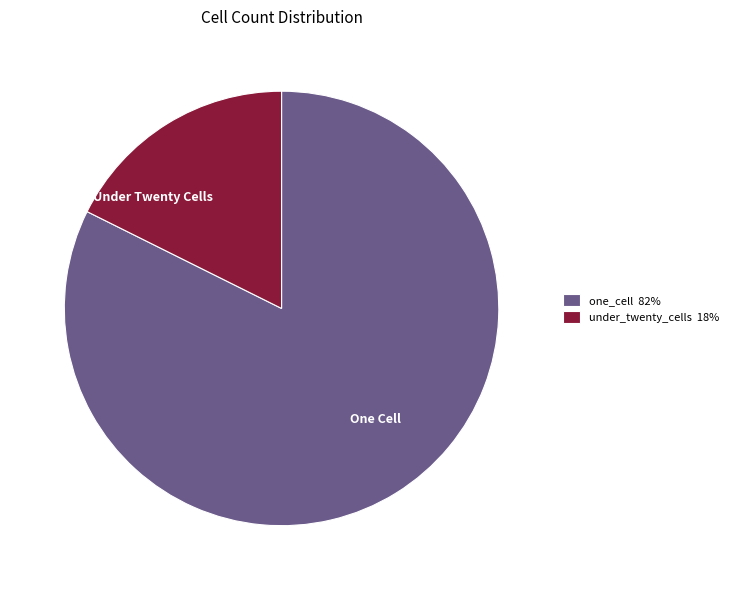

How many segments does this pie chart have?

2